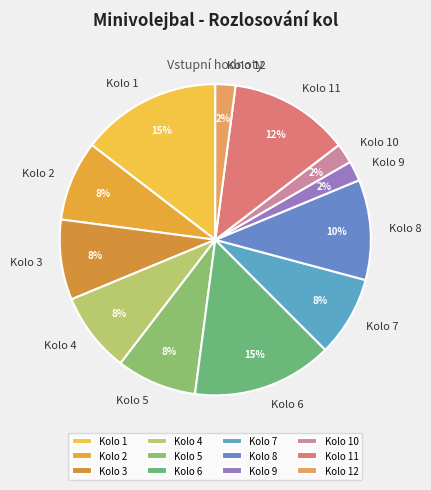

Is it true that Kolo 2 is 8% of the pie?

True